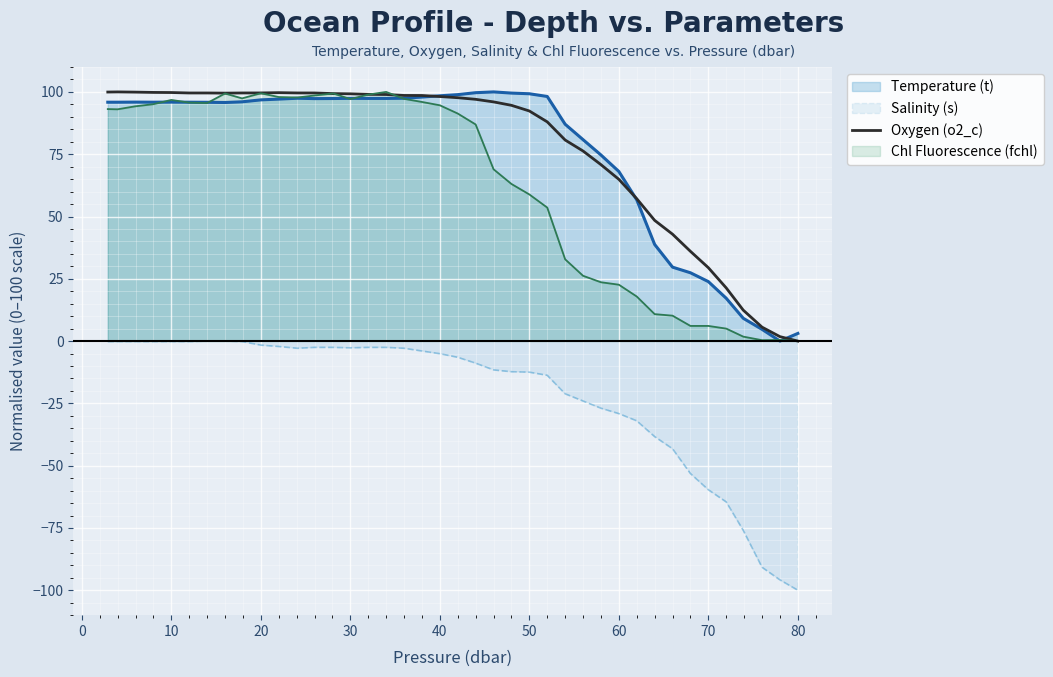

Is it true that Temperature (t) equals 173.5 at 40?

False